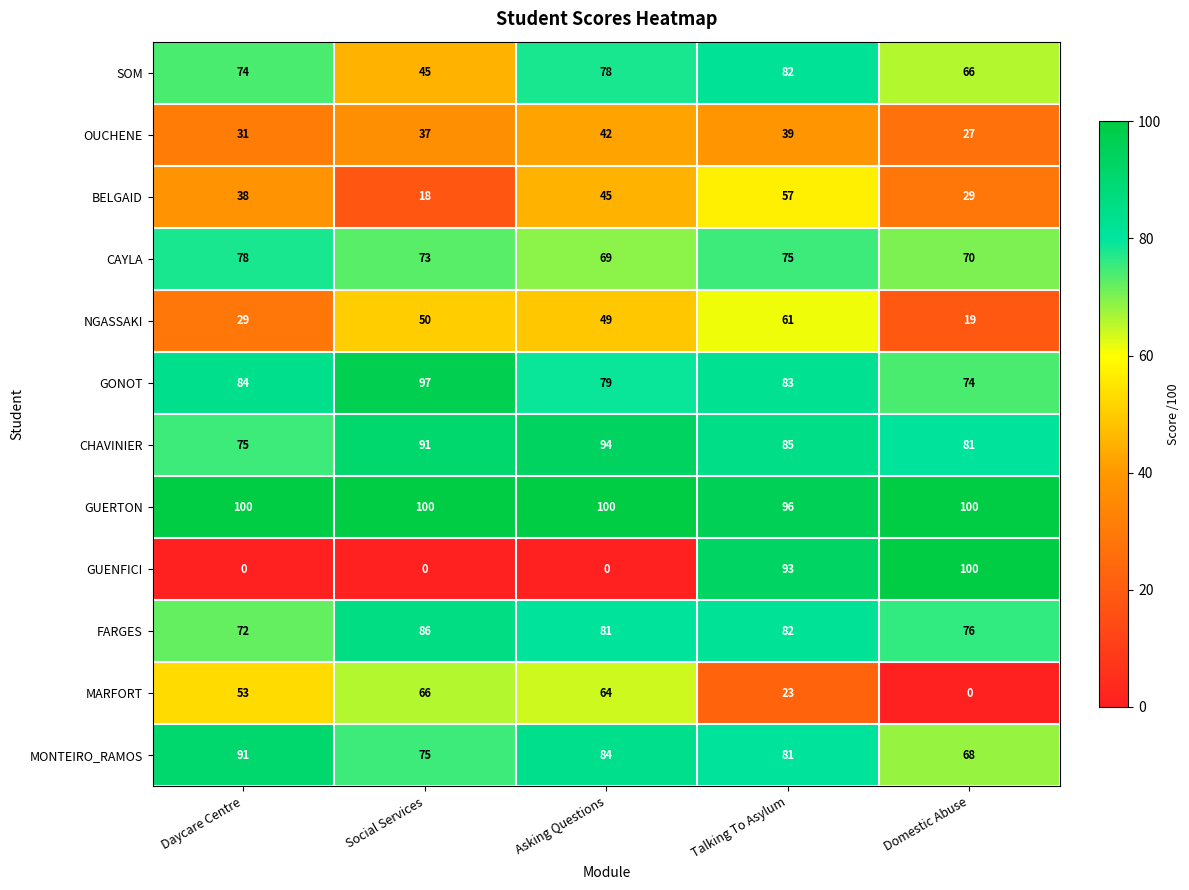

How many CAYLA values are between 70 and 75?

3